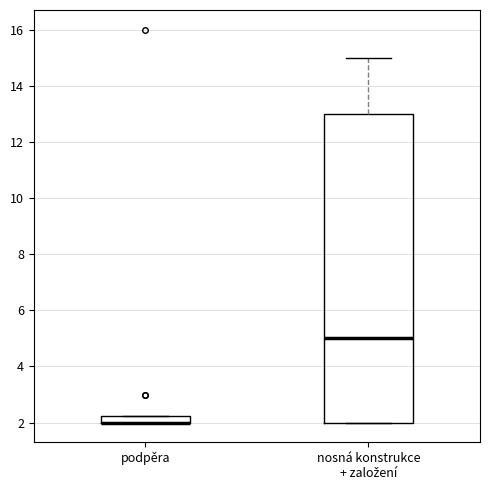

Where is the lower edge of the box for podpěra on the y-axis? The values are not printed on the chart, so give them approximately, as read against the axis.

2.0